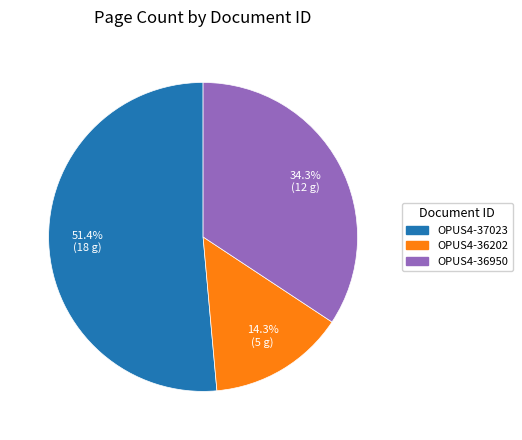

To the nearest percent, what is the average slice percentage?

33%